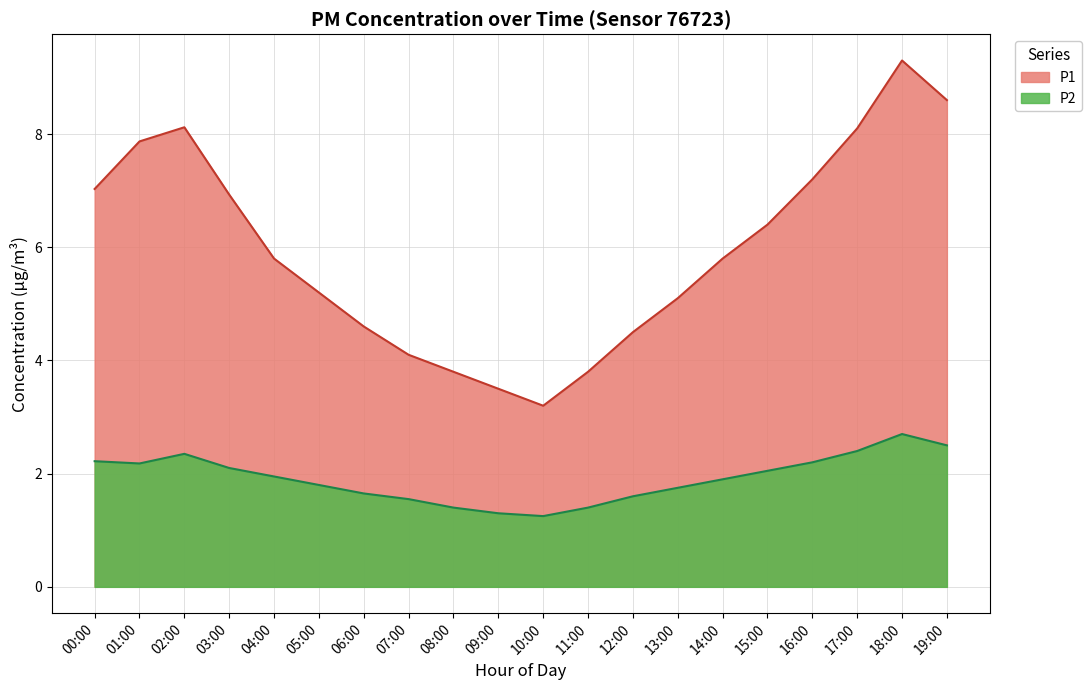

Where is the first local minimum for P1?

10:00